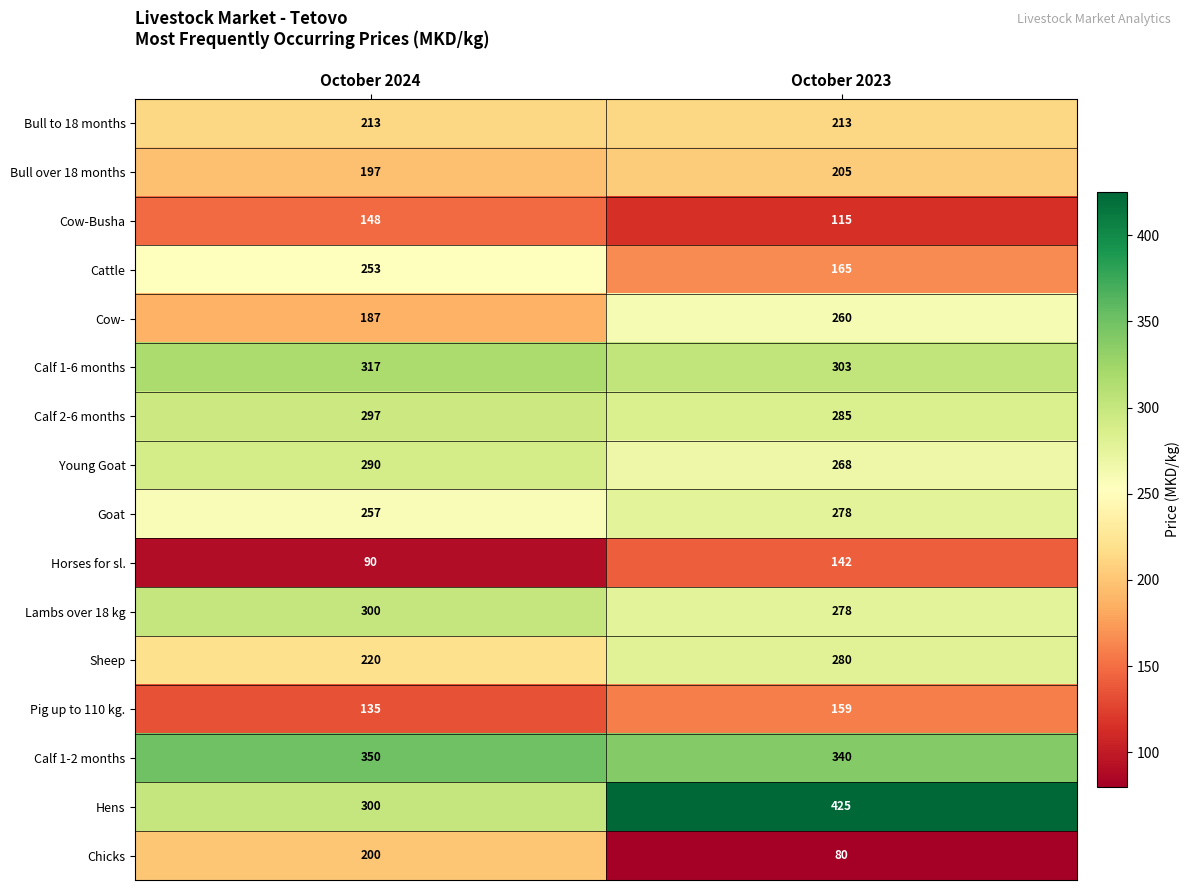

What is the spread (max minus min) of values at October 2024?

260